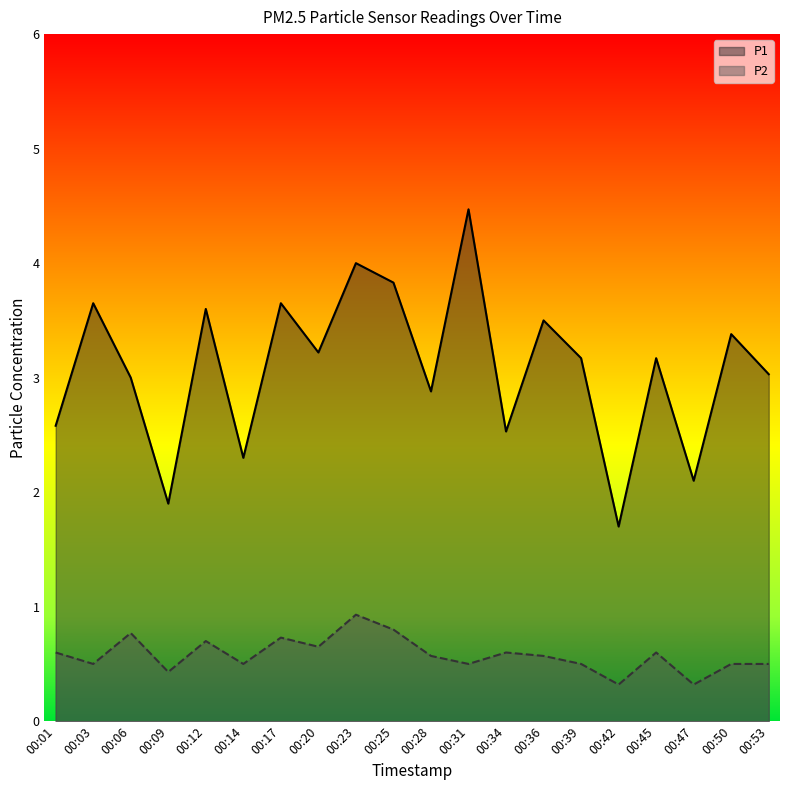

What is the sum of the P2 values at 00:25 and 00:45?

1.4